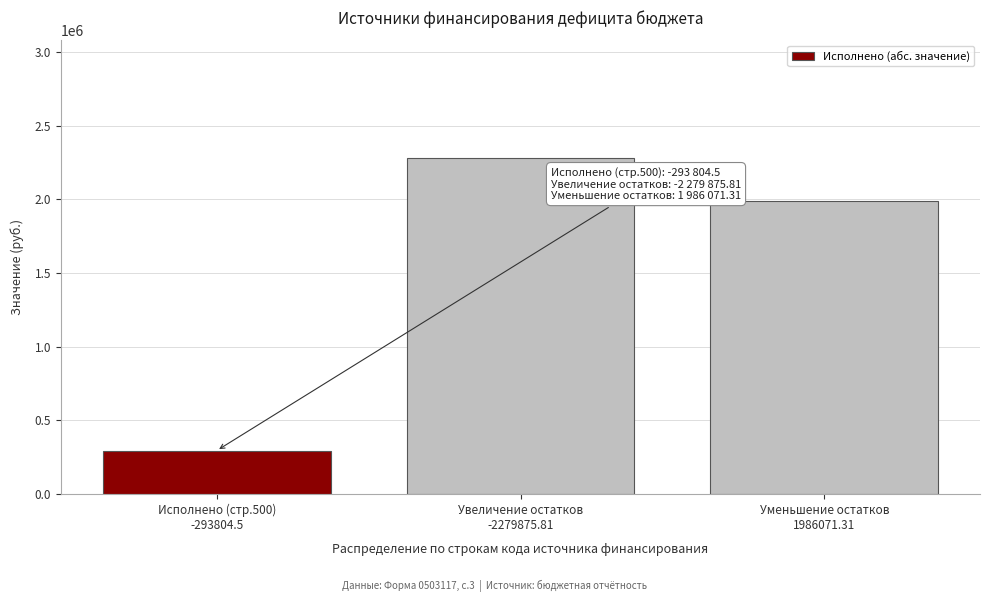

Reading right to left, transcribe all the data shown in this chart.

1986071.3	2279875.8	293804.5